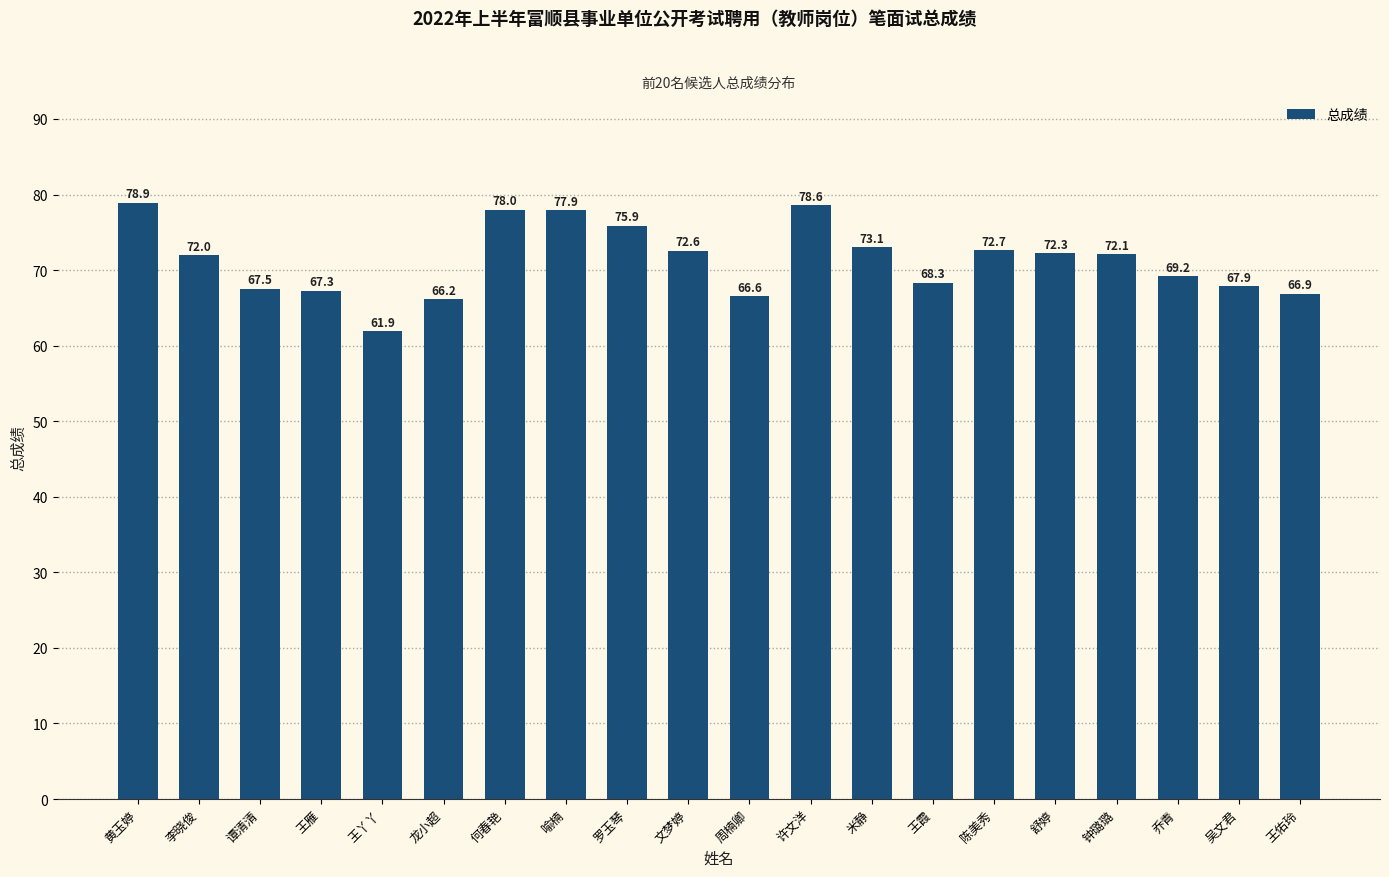

What is the change in value from 李晓俊 to 乔青?

-2.7